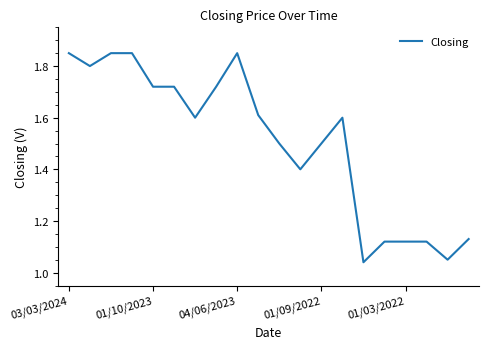

How many lines are shown in the chart?

1